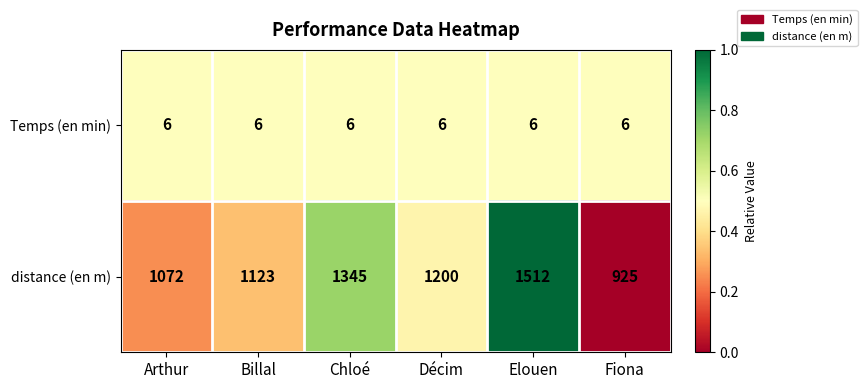

What is the approximate value of Temps (en min) at Décim?

6